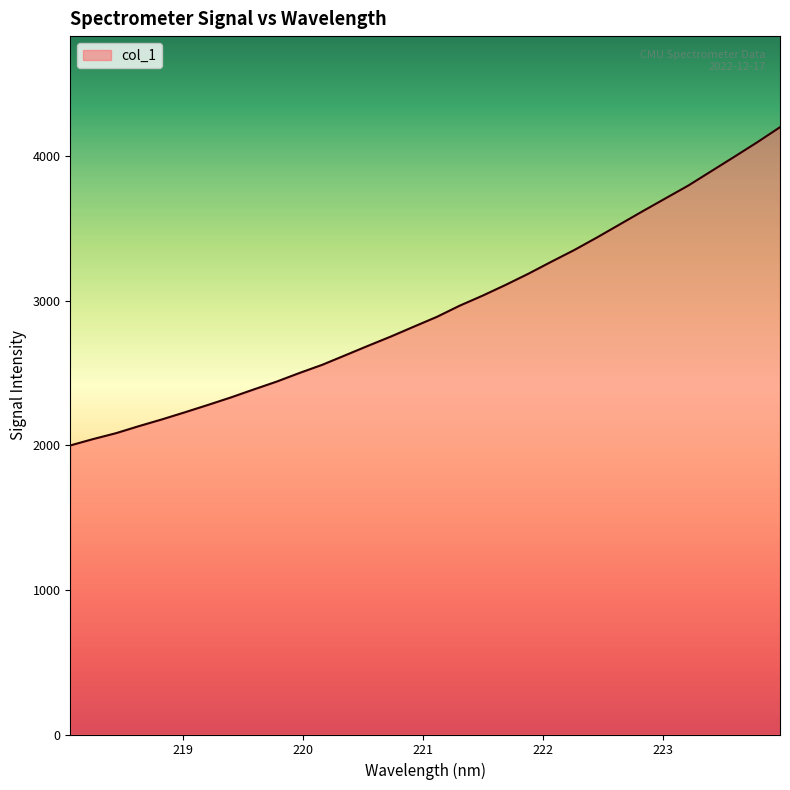

How many series are shown in this chart?

1